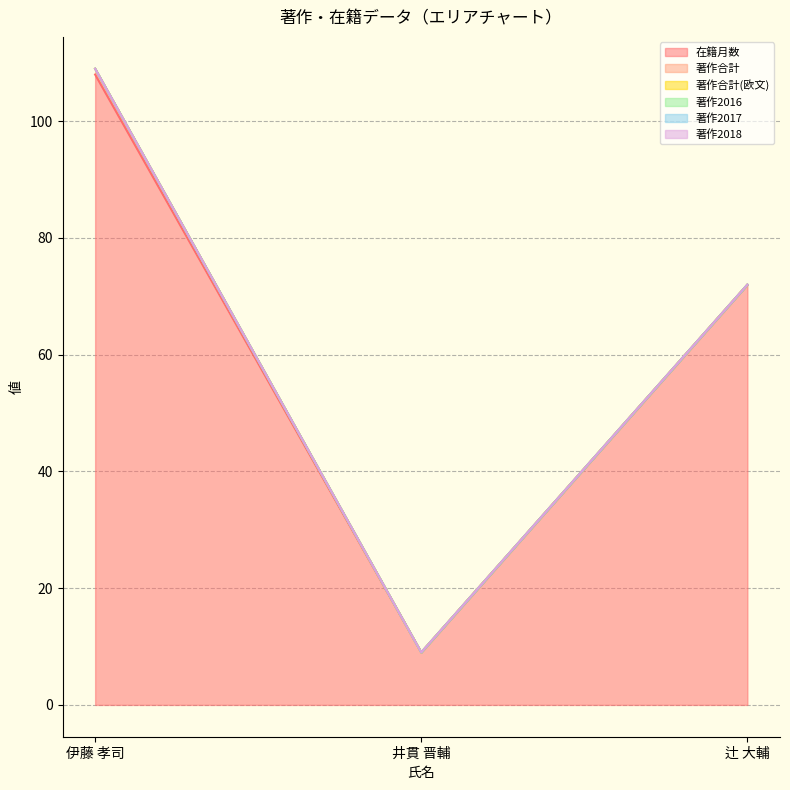

At how many categories does at least one series exceed 23?

2